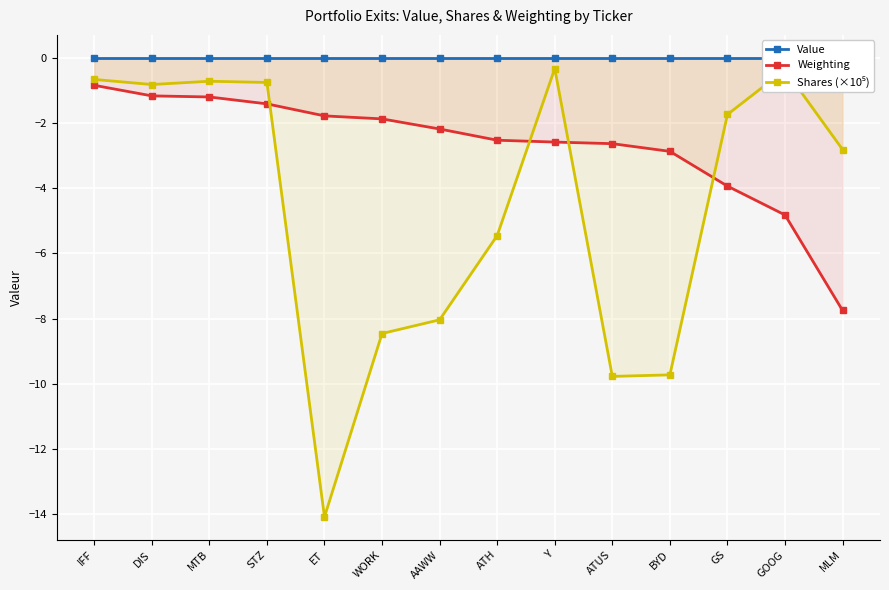

At which category does the chart reach its peak across all series?

IFF